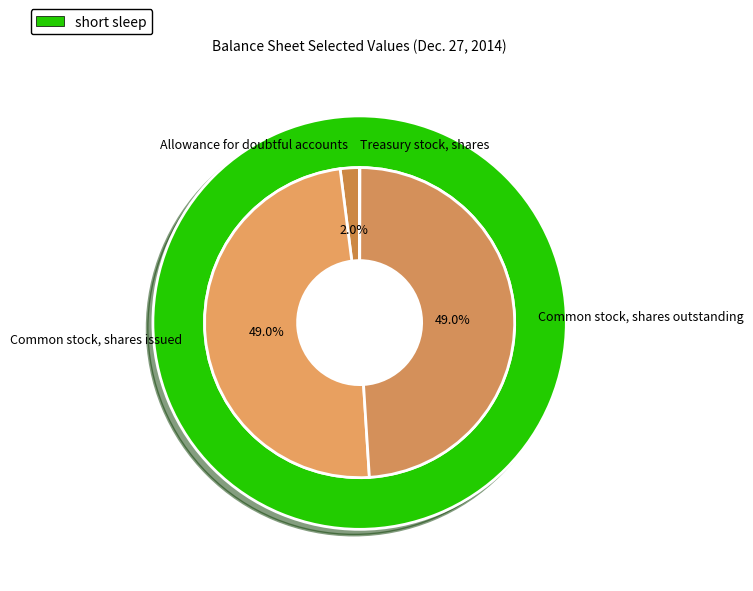

Which slice is the largest?

Common stock, shares issued